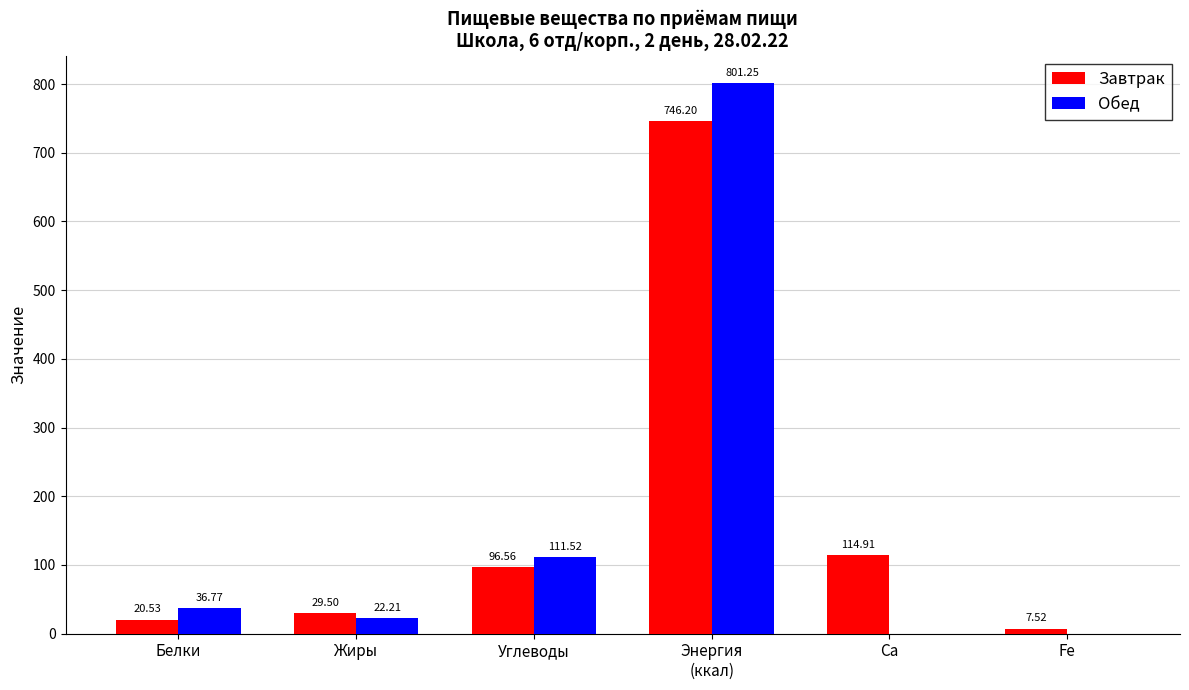

Which series changed the most between Жиры and Fe?

Обед